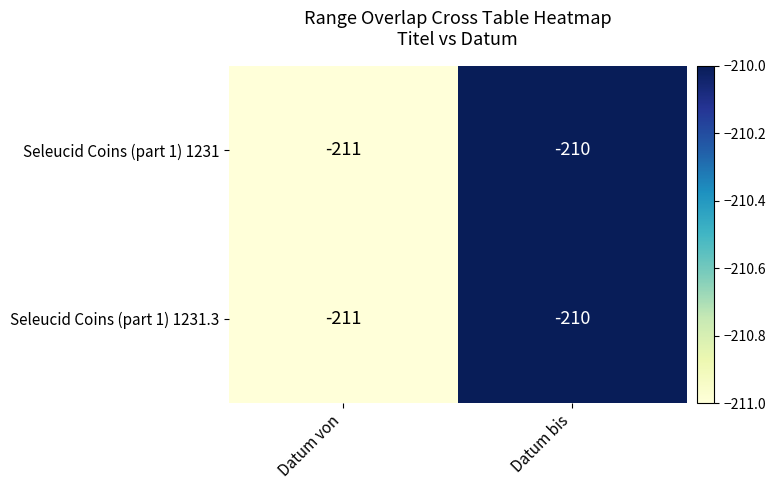

Reading right to left, extract all data points from this chart.

Seleucid Coins (part 1) 1231: -210	-211
Seleucid Coins (part 1) 1231.3: -210	-211